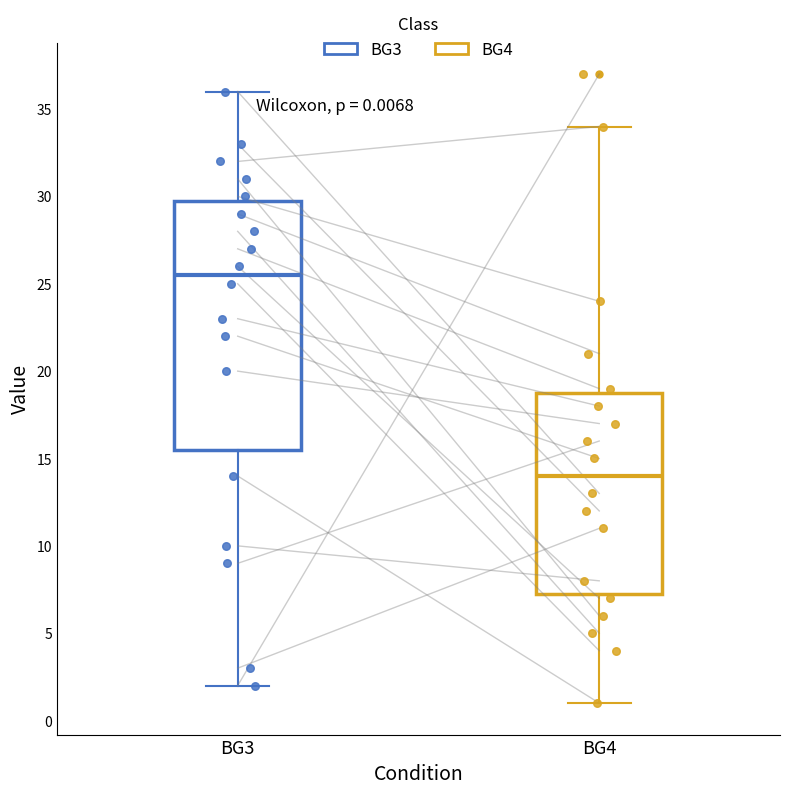

Which box is the tallest, from its lower edge to its upper edge?

BG3